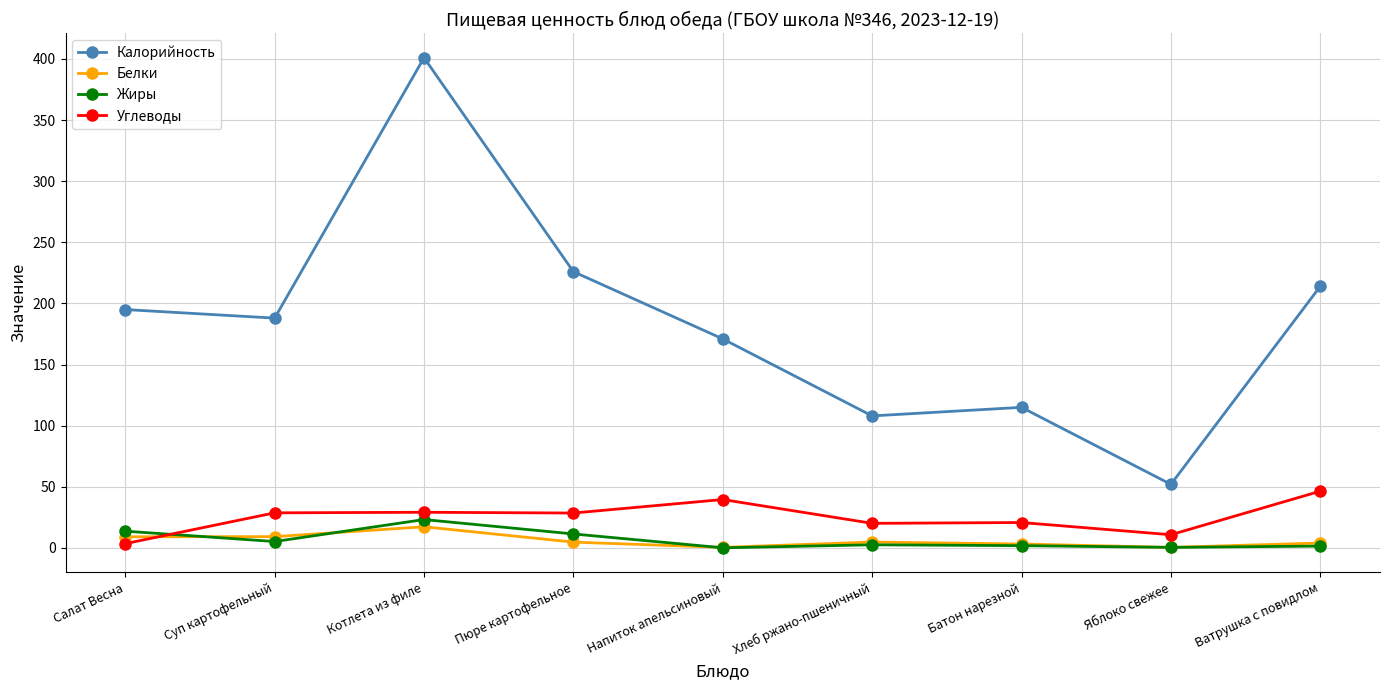

Which category has the highest value across all series?

Котлета из филе